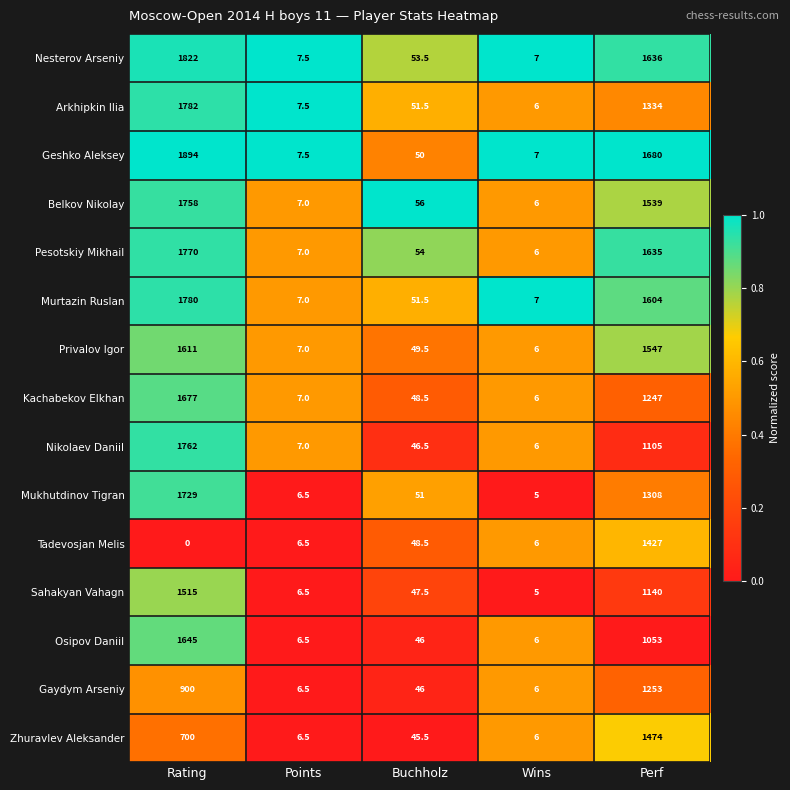

Which label corresponds to the largest value in the chart?

Rating